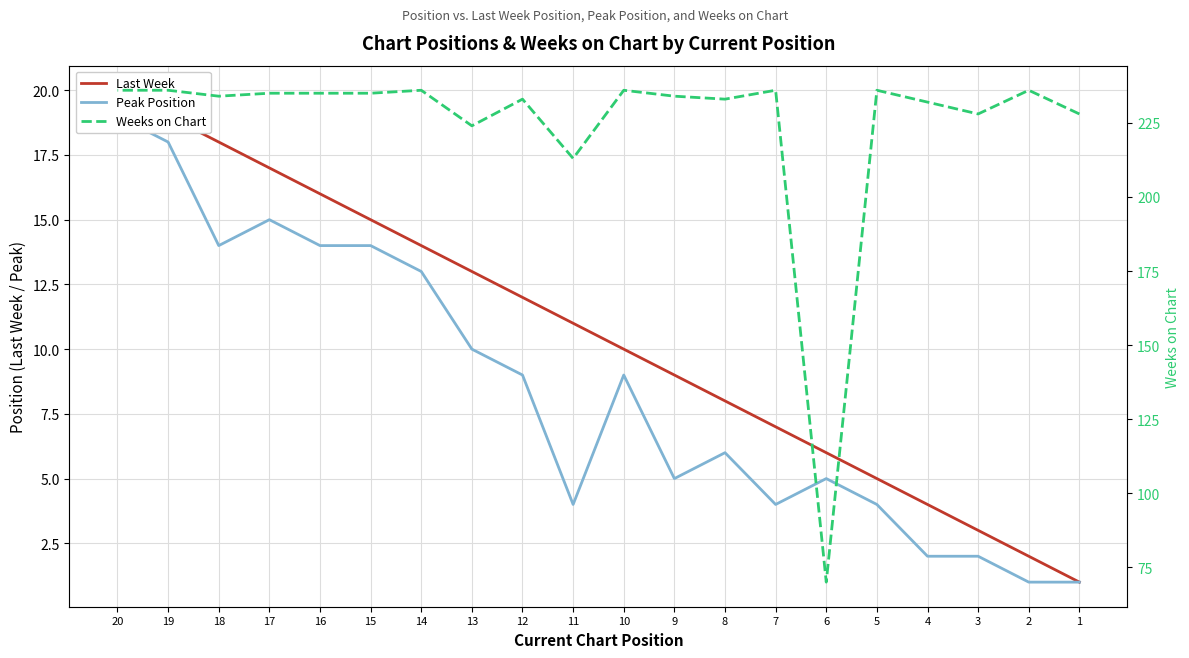

At which label does Last Week first exceed 11?

12